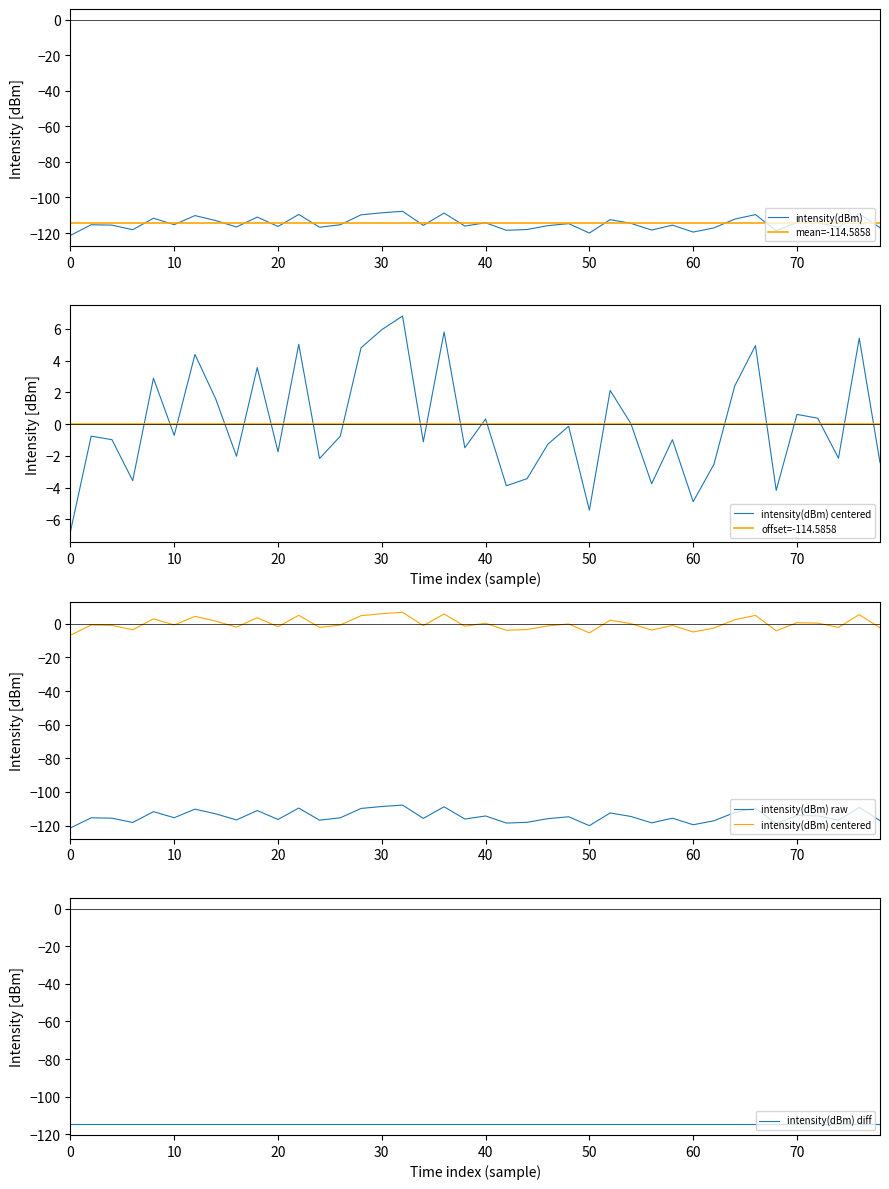

What are all the series names shown in the legend?

intensity(dBm), mean=-114.5858, intensity(dBm) centered, offset=-114.5858, intensity(dBm) raw, intensity(dBm) diff